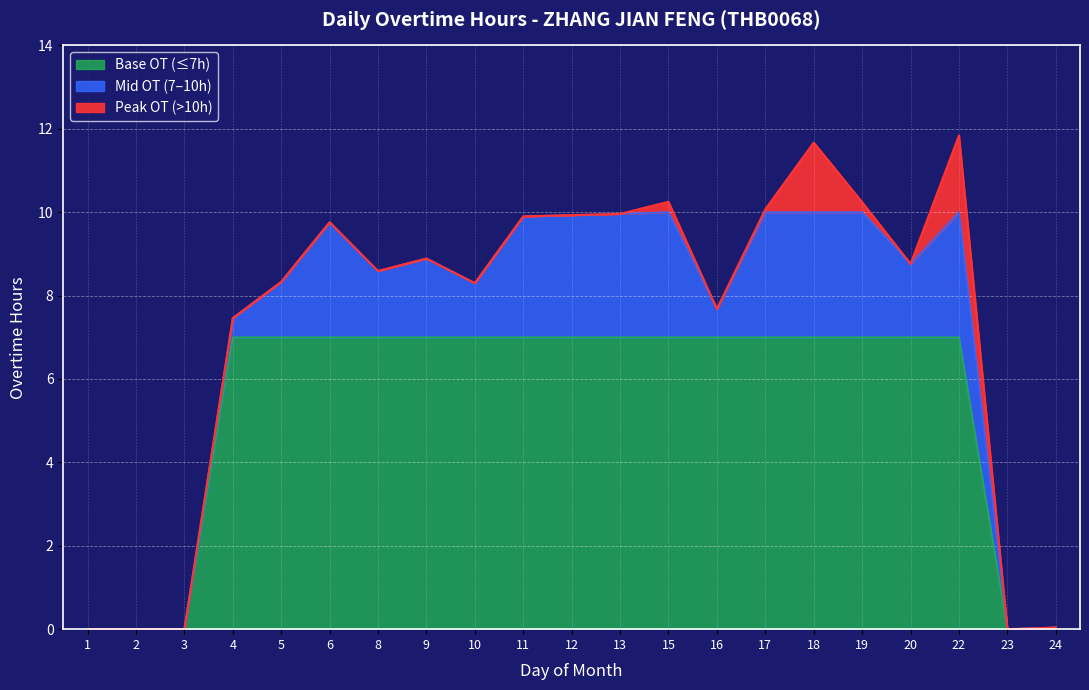

Reading left to right, transcribe all the data shown in this chart.

1=0.0	2=0.0	3=0.0	4=7.5	5=8.3	6=9.8	8=8.6	9=8.9	10=8.3	11=9.9	12=9.9	13=10.0	15=10.2	16=7.7	17=10.1	18=11.7	19=10.2	20=8.8	22=11.8	23=0.0	24=0.0